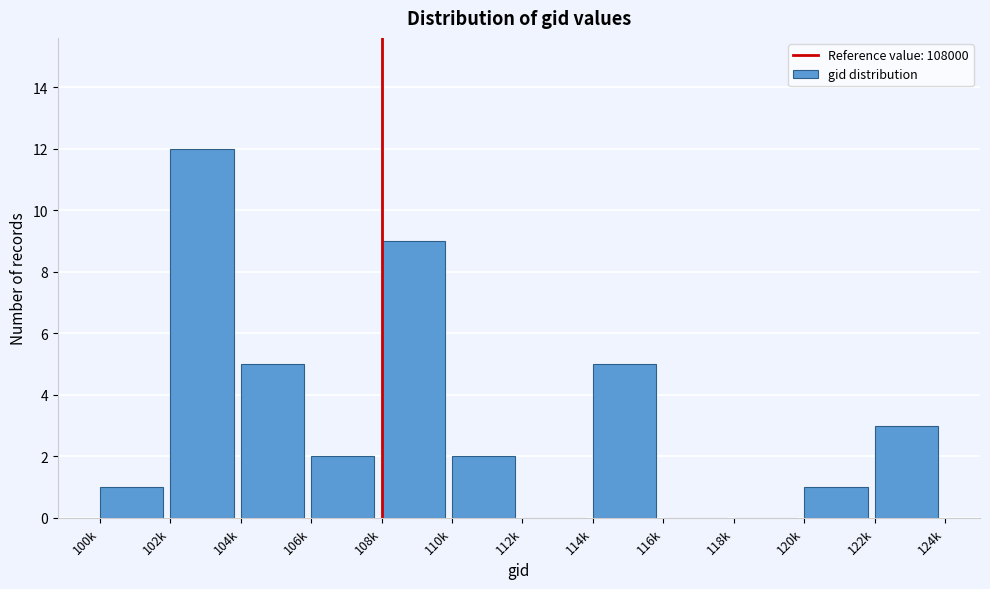

Reading right to left, transcribe all the data shown in this chart.

122k=3	120k=1	118k=0	116k=0	114k=5	112k=0	110k=2	108k=9	106k=2	104k=5	102k=12	100k=1